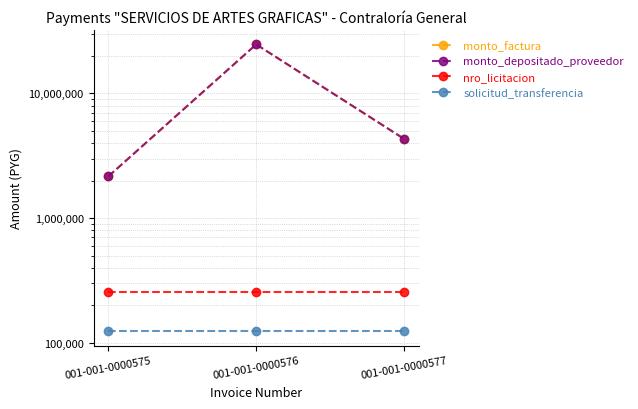

Where is monto_depositado_proveedor nearest to the value 13455000?

001-001-0000577